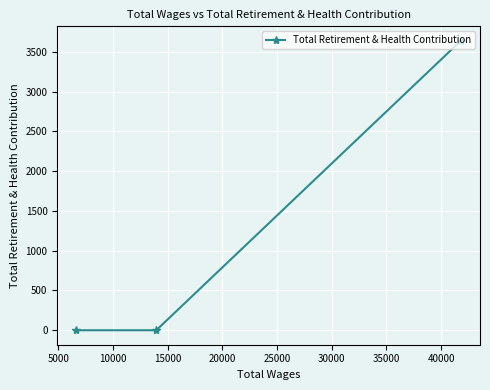

Reading left to right, transcribe all the data shown in this chart.

0	0	3638